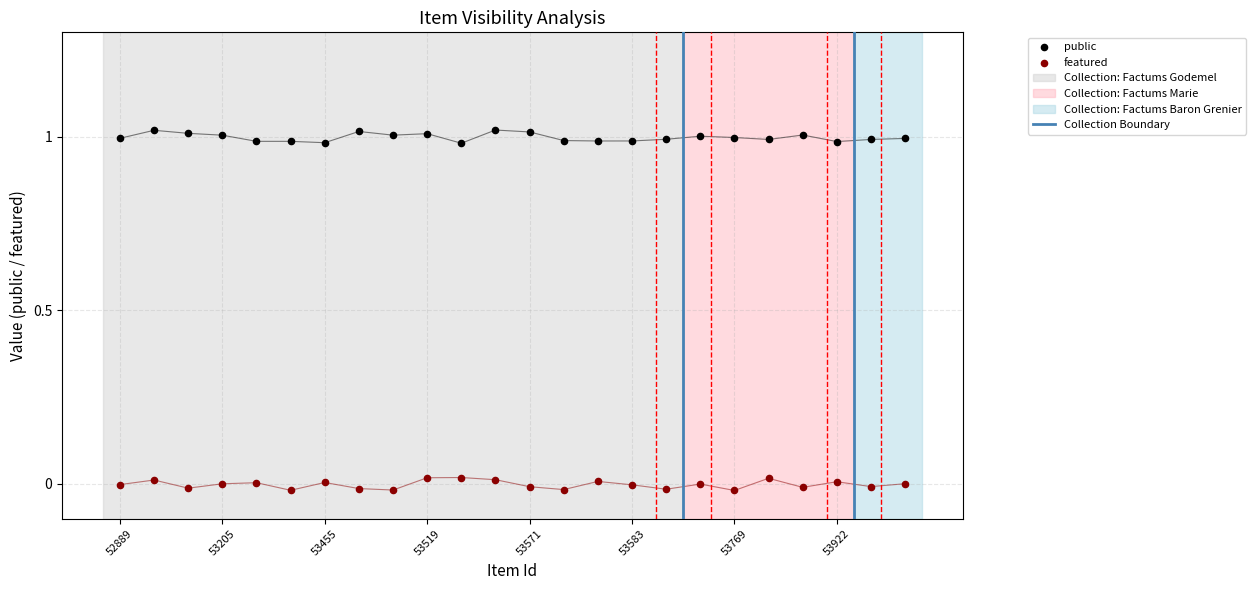

Which series reaches the minimum Y coordinate?

featured